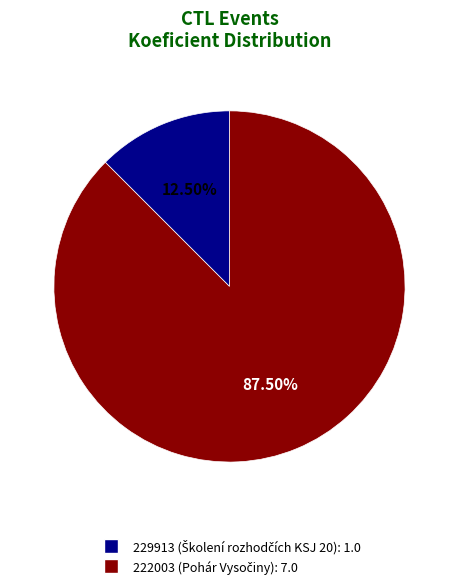

How many slices are in this pie chart?

2